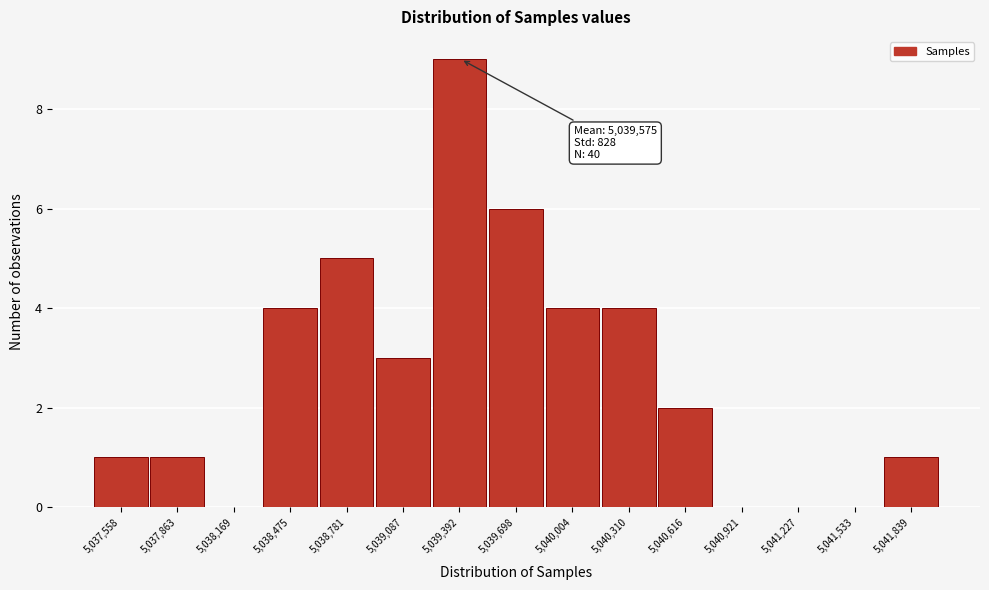

Reading left to right, transcribe all the data shown in this chart.

5,037,558=1	5,037,863=1	5,038,169=0	5,038,475=4	5,038,781=5	5,039,087=3	5,039,392=9	5,039,698=6	5,040,004=4	5,040,310=4	5,040,616=2	5,040,921=0	5,041,227=0	5,041,533=0	5,041,839=1